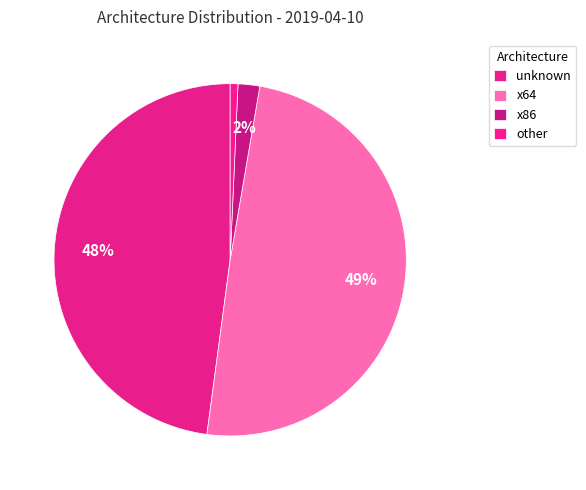

Count the number of slices in the pie.

4